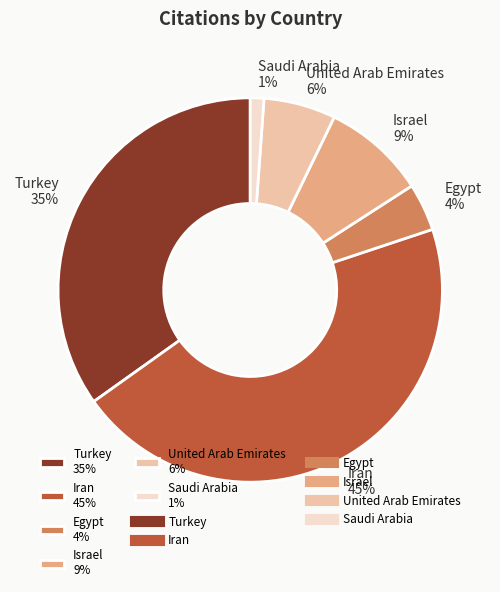

Rank the categories by value from highest to lowest.

Iran, Turkey, Israel, United Arab Emirates, Egypt, Saudi Arabia